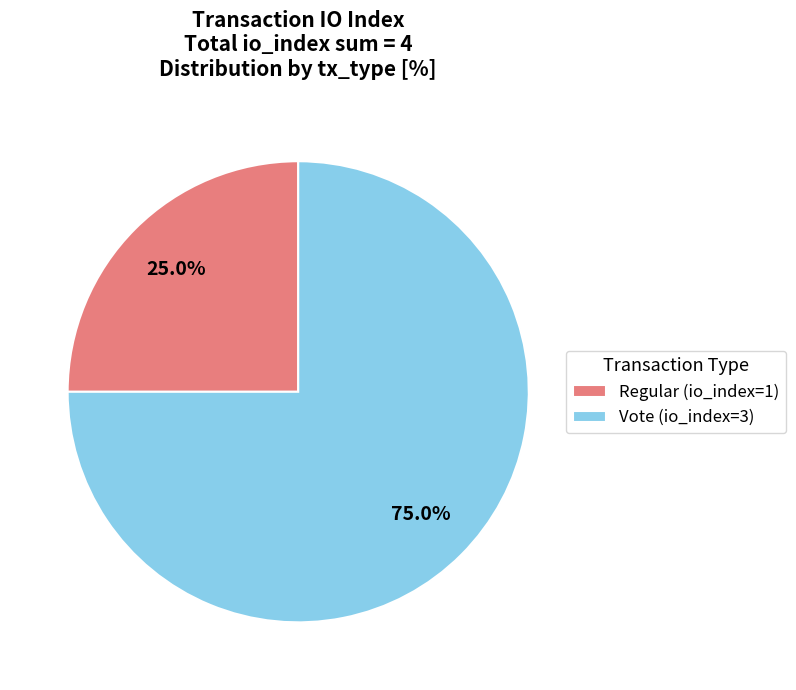

Combined, do Regular (io_index=1) and Vote (io_index=3) account for over 50%?

Yes